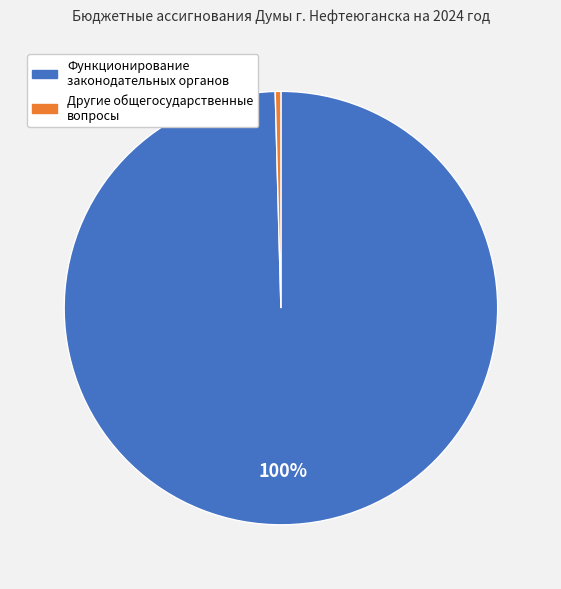

Is there any slice that represents more than half of the pie?

Yes